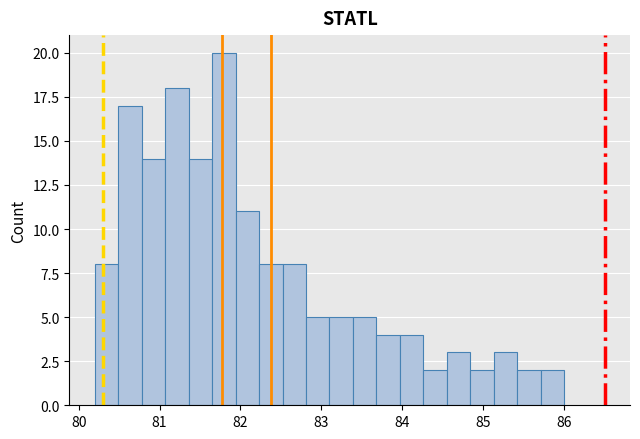

Read against the x-axis, roughly where is the centre of the tallest bar?

81.8